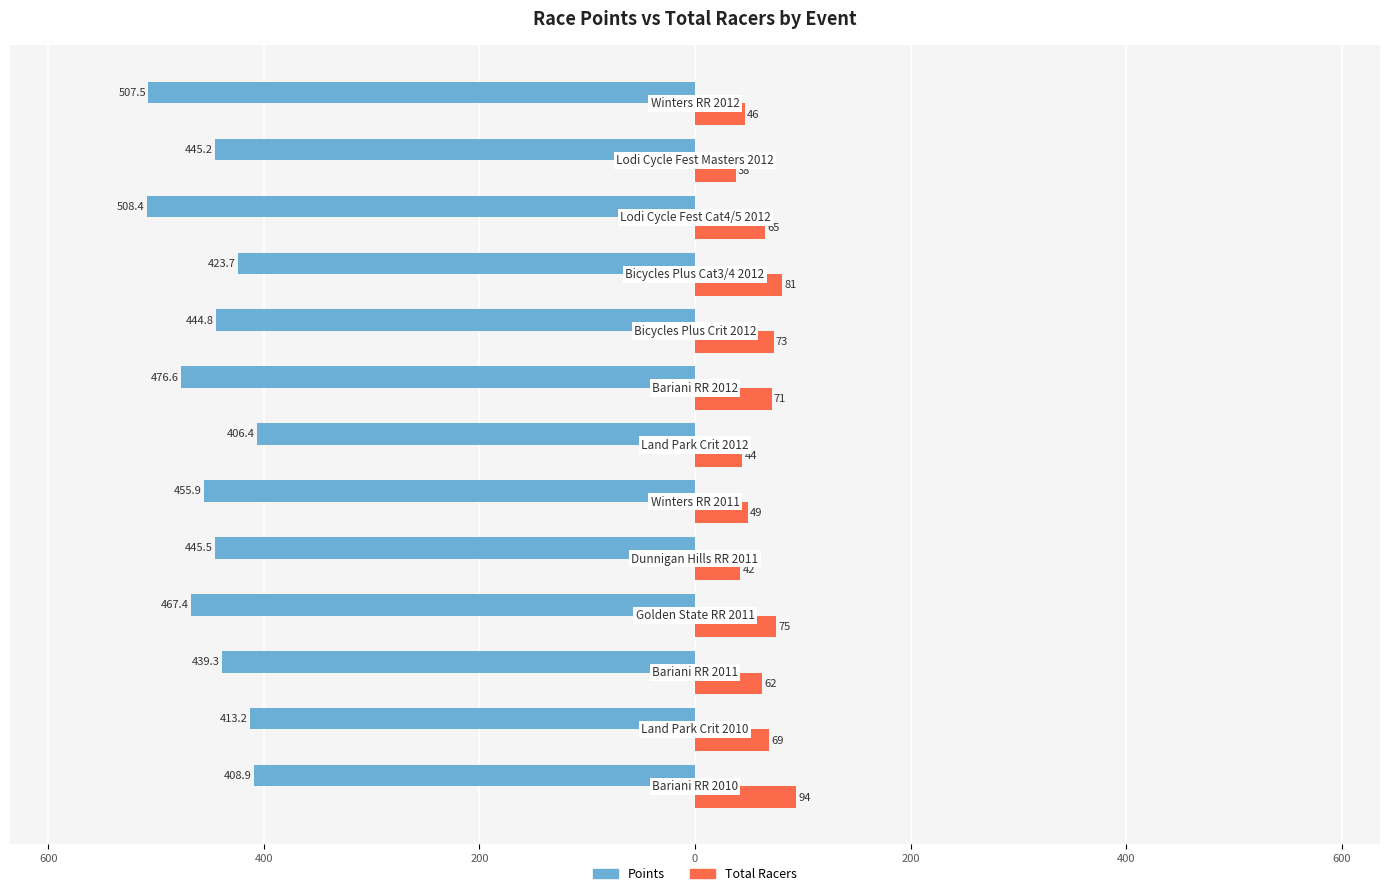

What are all the series names shown in the legend?

Points, Total Racers